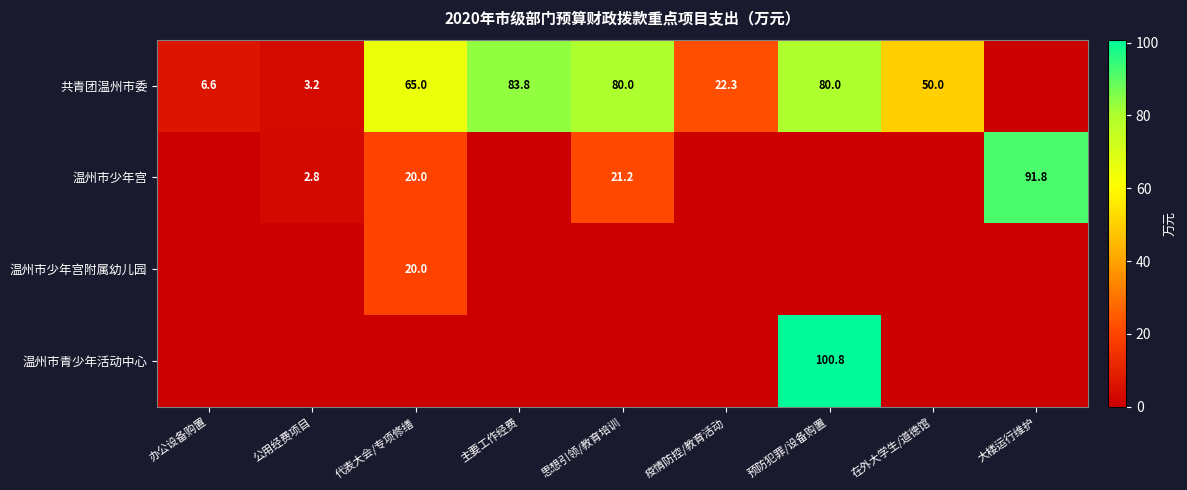

The value of 温州市少年宫 at 大楼运行维护 is 140.5. True or false?

False